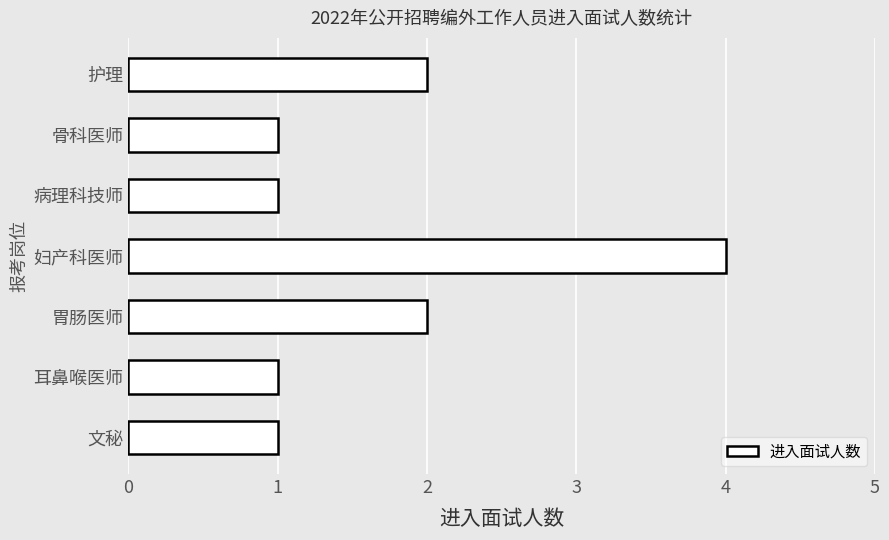

What is the difference between the maximum and minimum values?

3